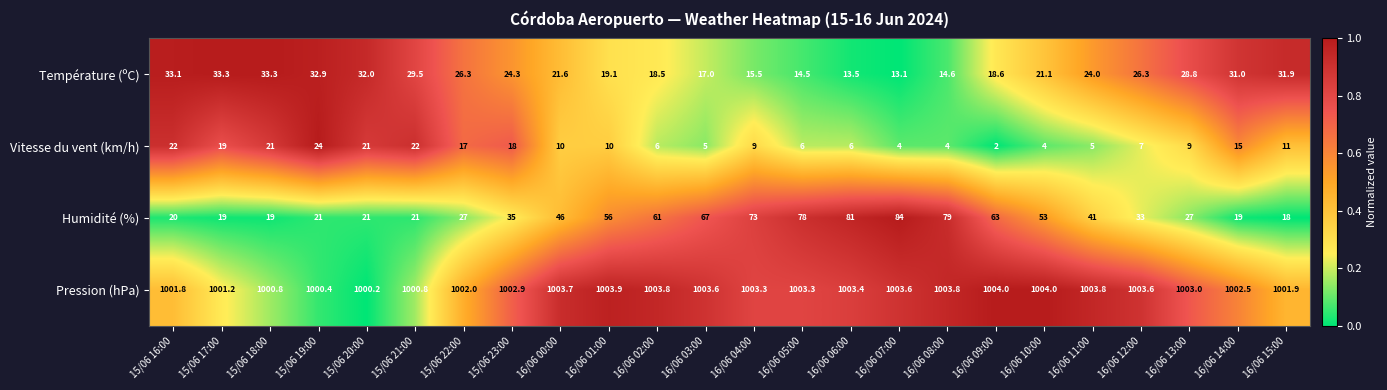

How many series are shown in this chart?

4